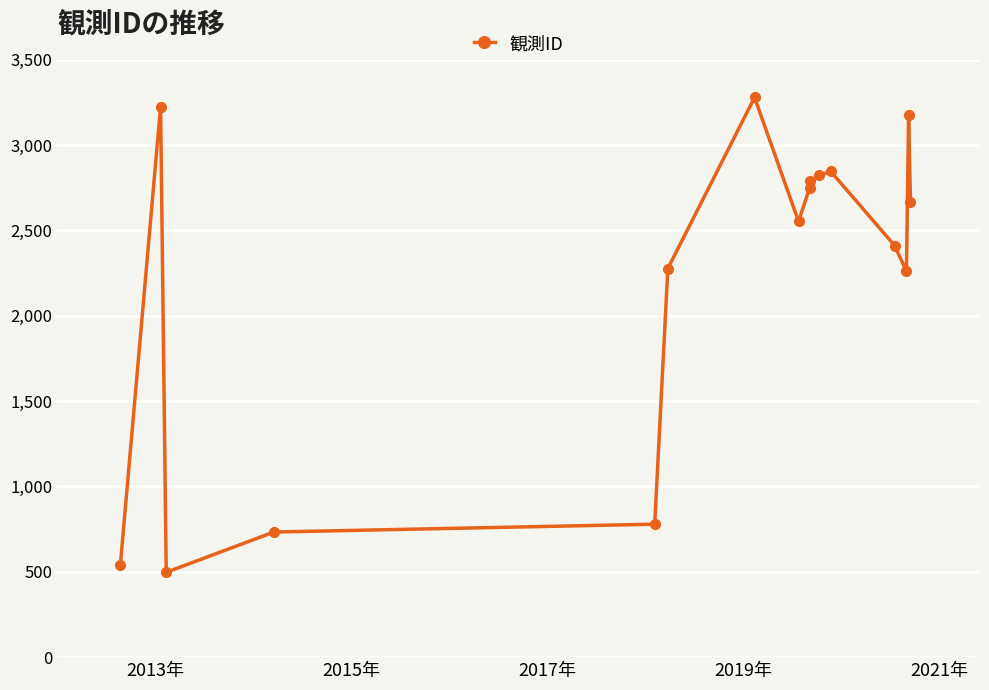

What is the value of the 7th point from the left?

3279